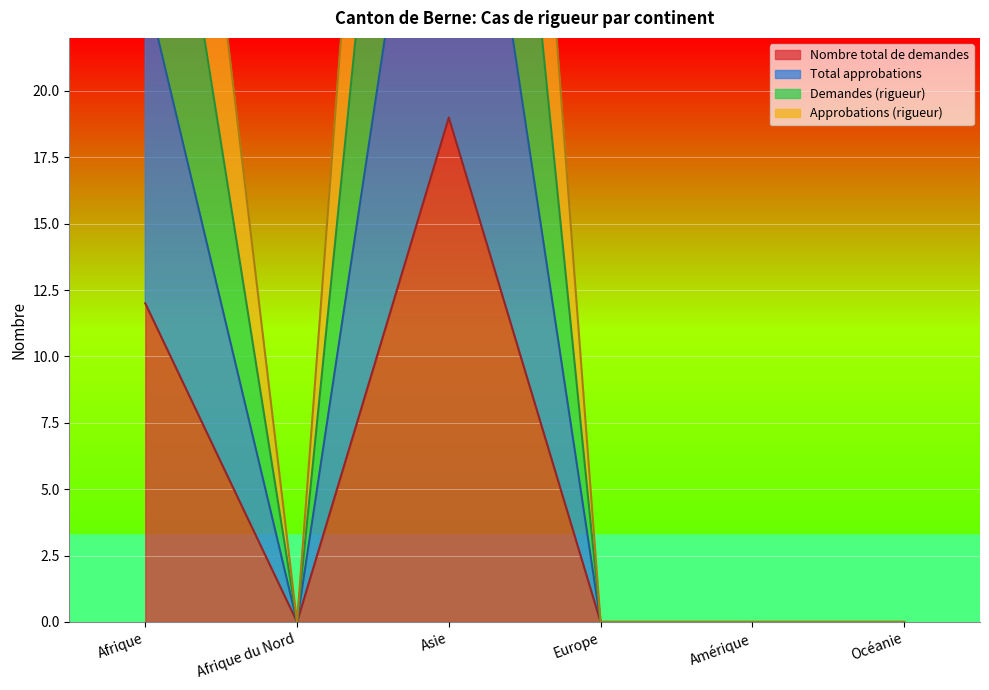

How many positive values does the Nombre total de demandes series have?

2